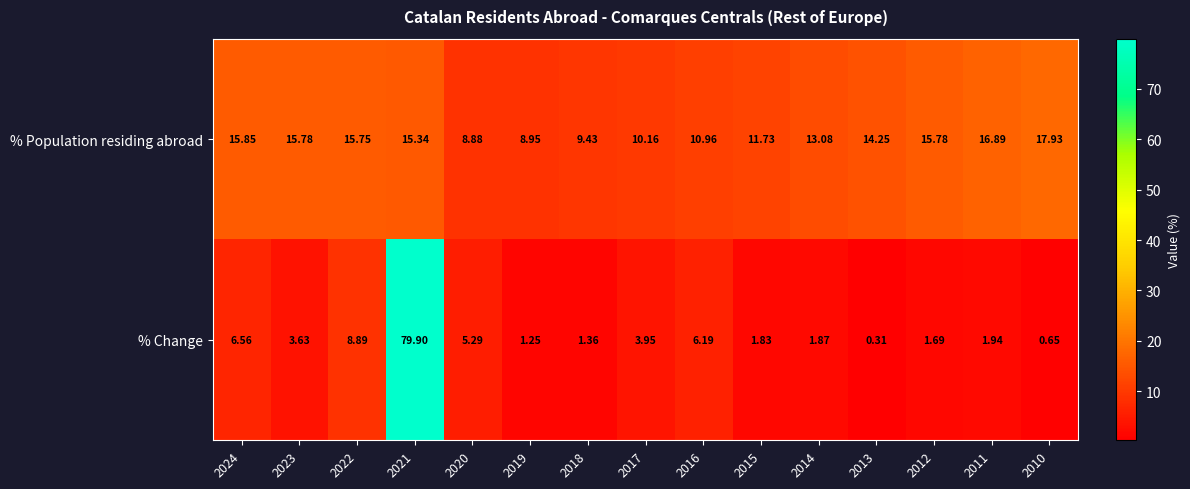

Rank the series at 2014 from lowest to highest value.

% Change, % Population residing abroad